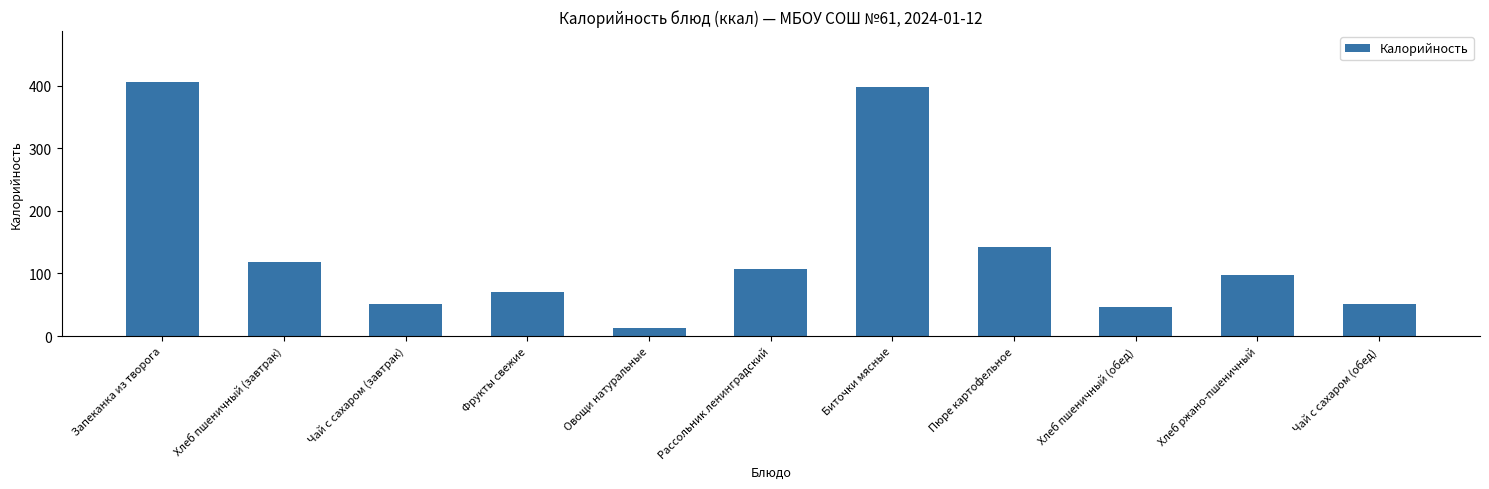

What is the label of the 3rd bar from the left?

Чай с сахаром (завтрак)